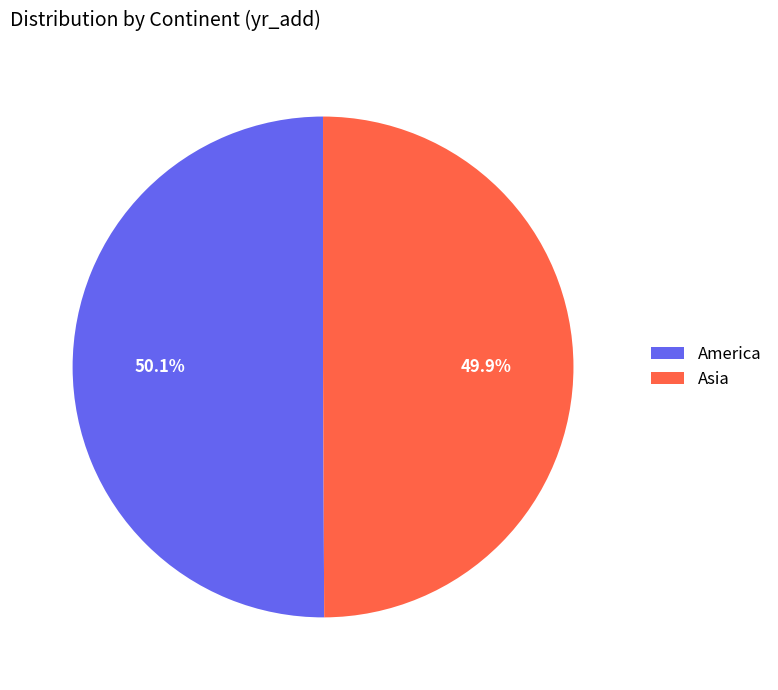

The America slice represents 50% of the pie. True or false?

True